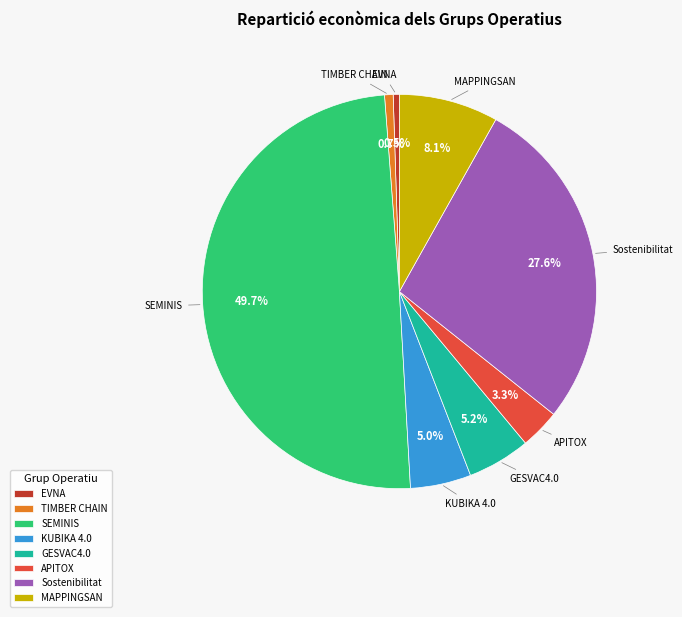

True or false: KUBIKA 4.0 accounts for 5% of the total.

True